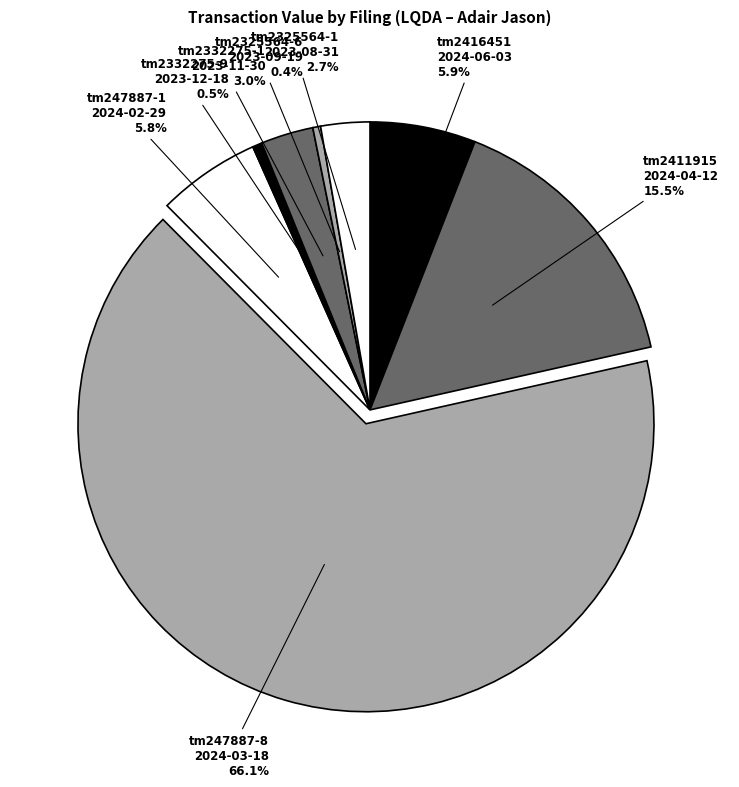

Does any single category account for the majority?

Yes